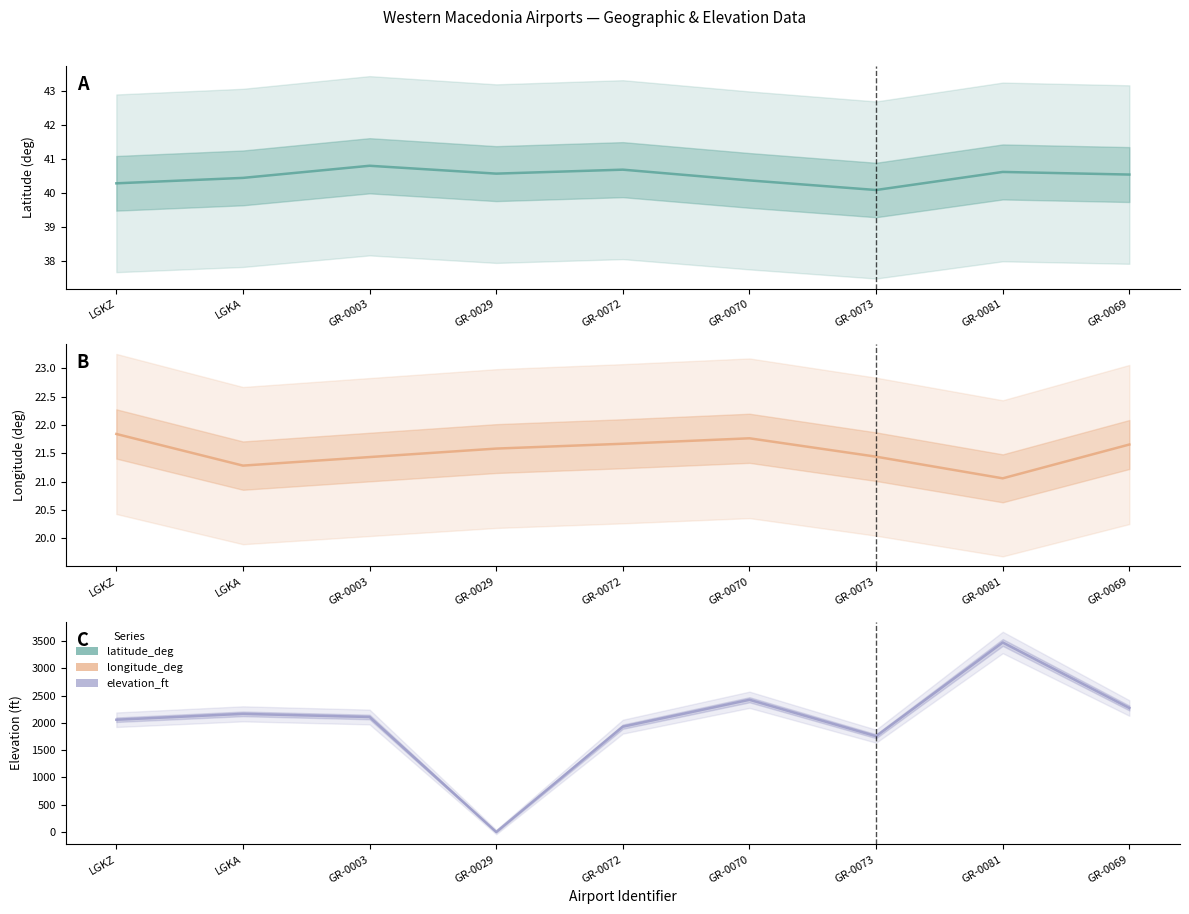

What is the value of the latitude_deg point at the 7th from the left?

40.1